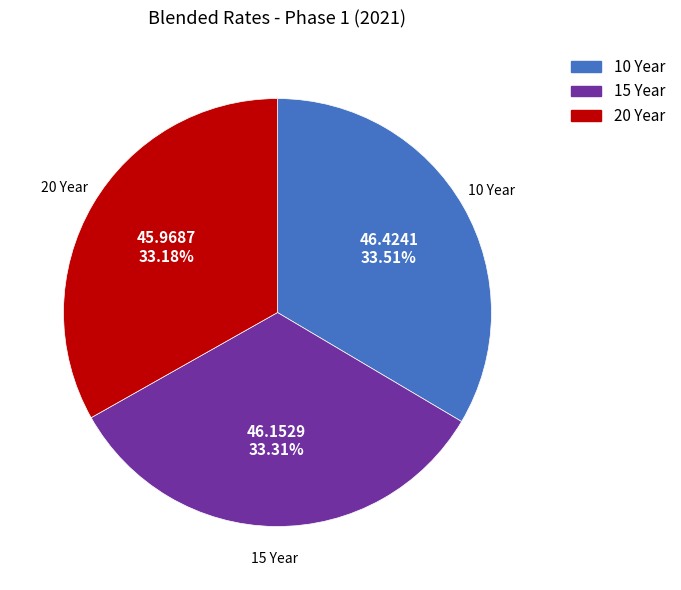

Does any single category account for the majority?

No